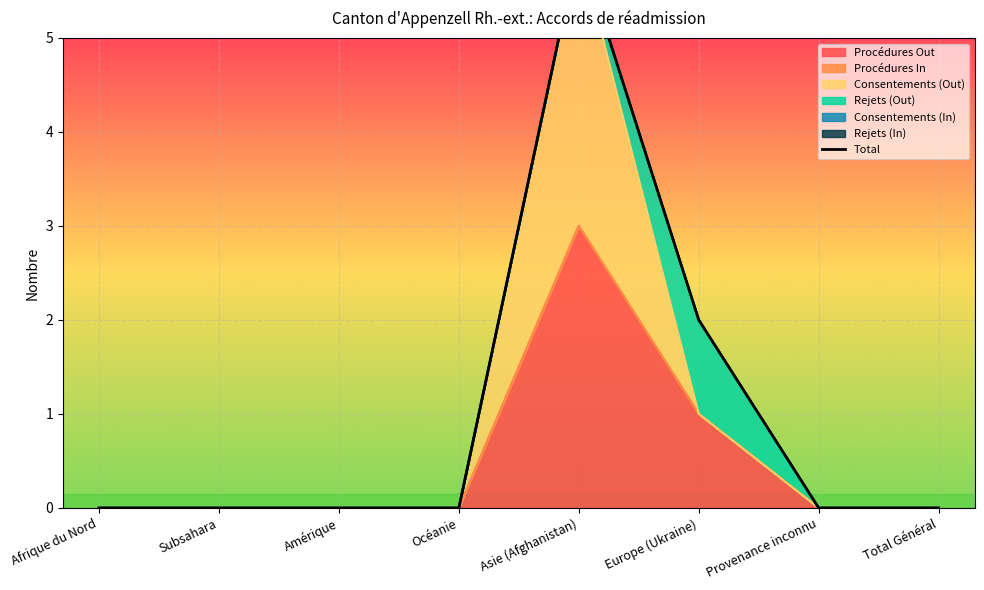

At which category does the chart reach its peak across all series?

Asie (Afghanistan)